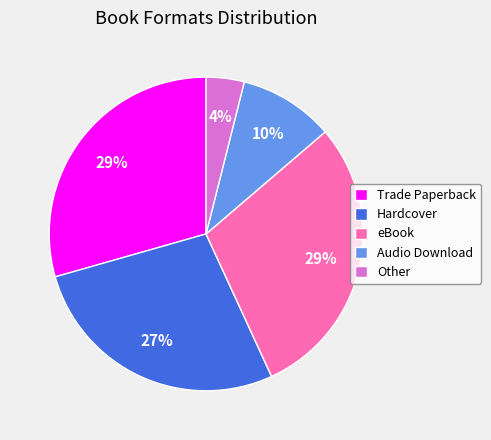

To the nearest percent, what is the combined percentage of Other and Hardcover?

31%